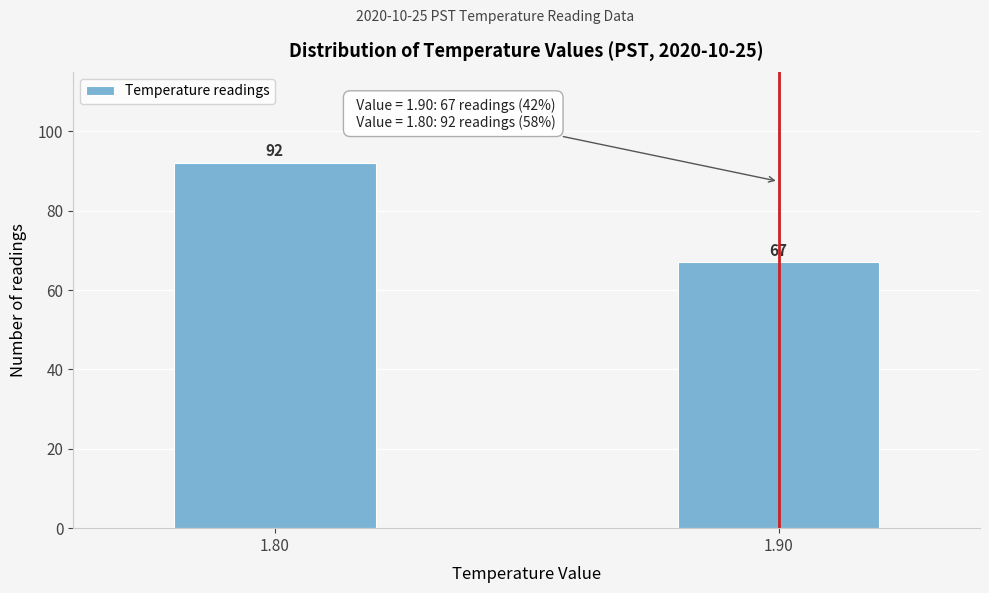

Reading left to right, transcribe all the data shown in this chart.

92	67